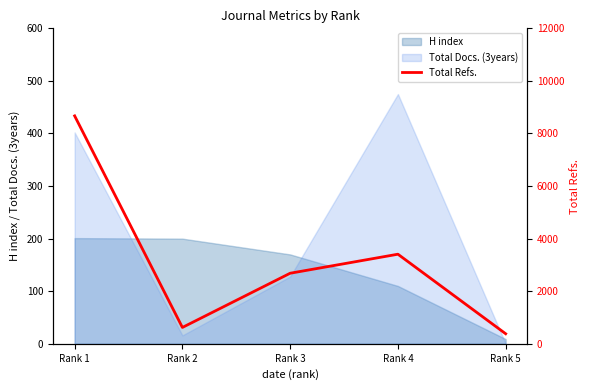

Rank the categories by value from highest to lowest.

Rank 1, Rank 4, Rank 3, Rank 2, Rank 5